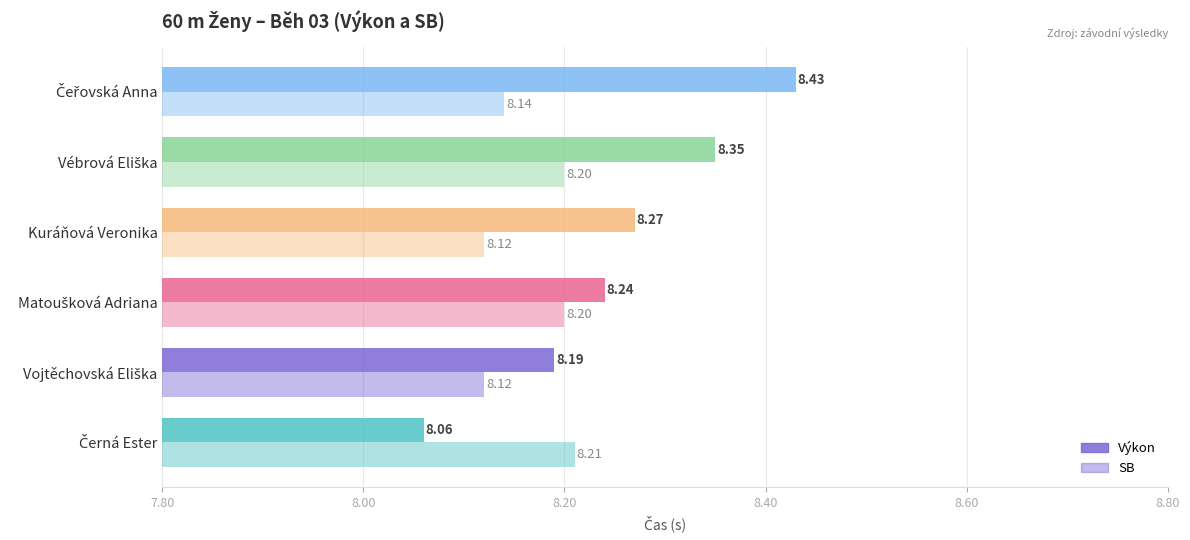

Rank the series by their maximum value, from highest to lowest.

Výkon, SB